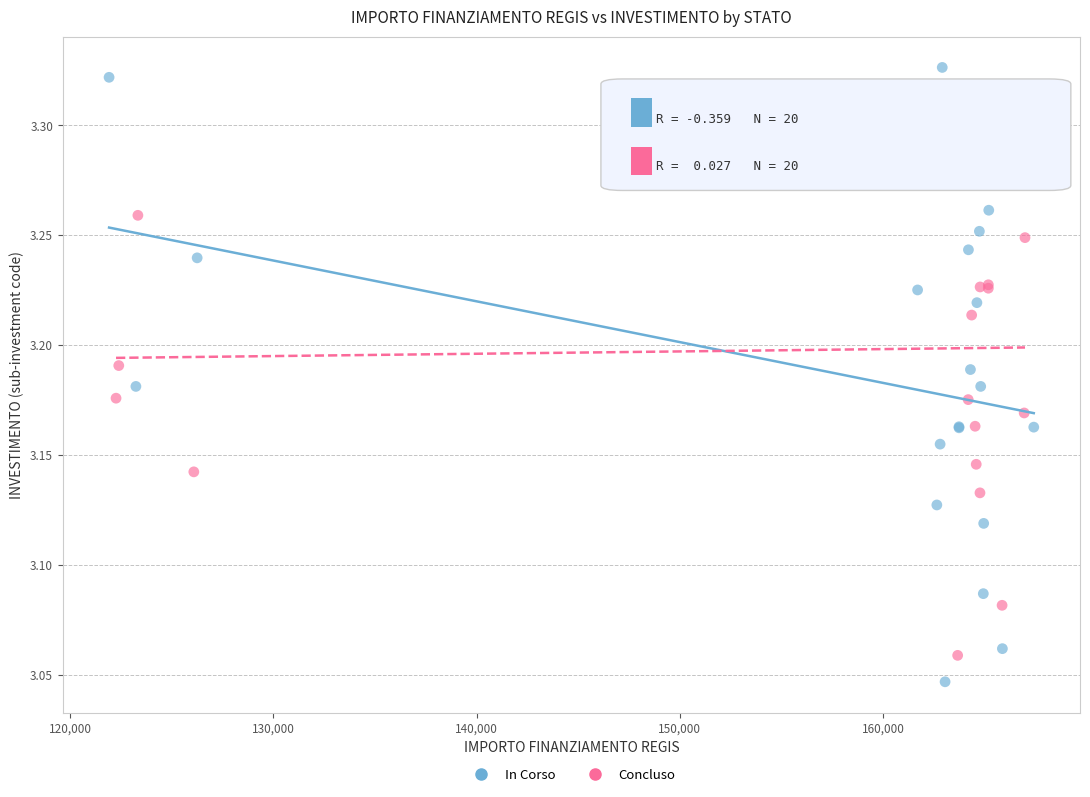

Which series contains the highest Y value?

In Corso